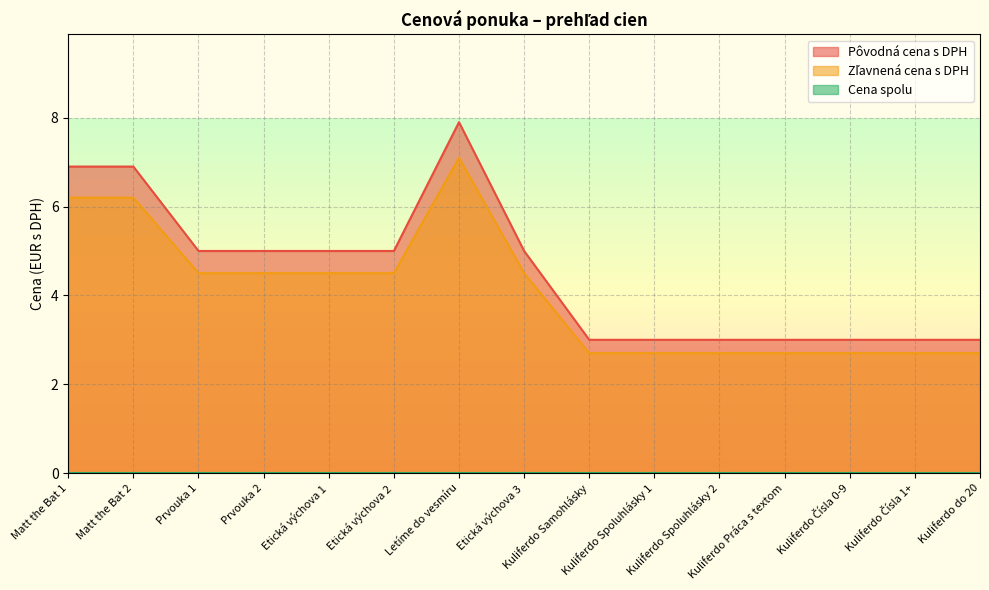

Which series changed the most between Kuliferdo Samohlásky and Kuliferdo do 20?

Pôvodná cena s DPH